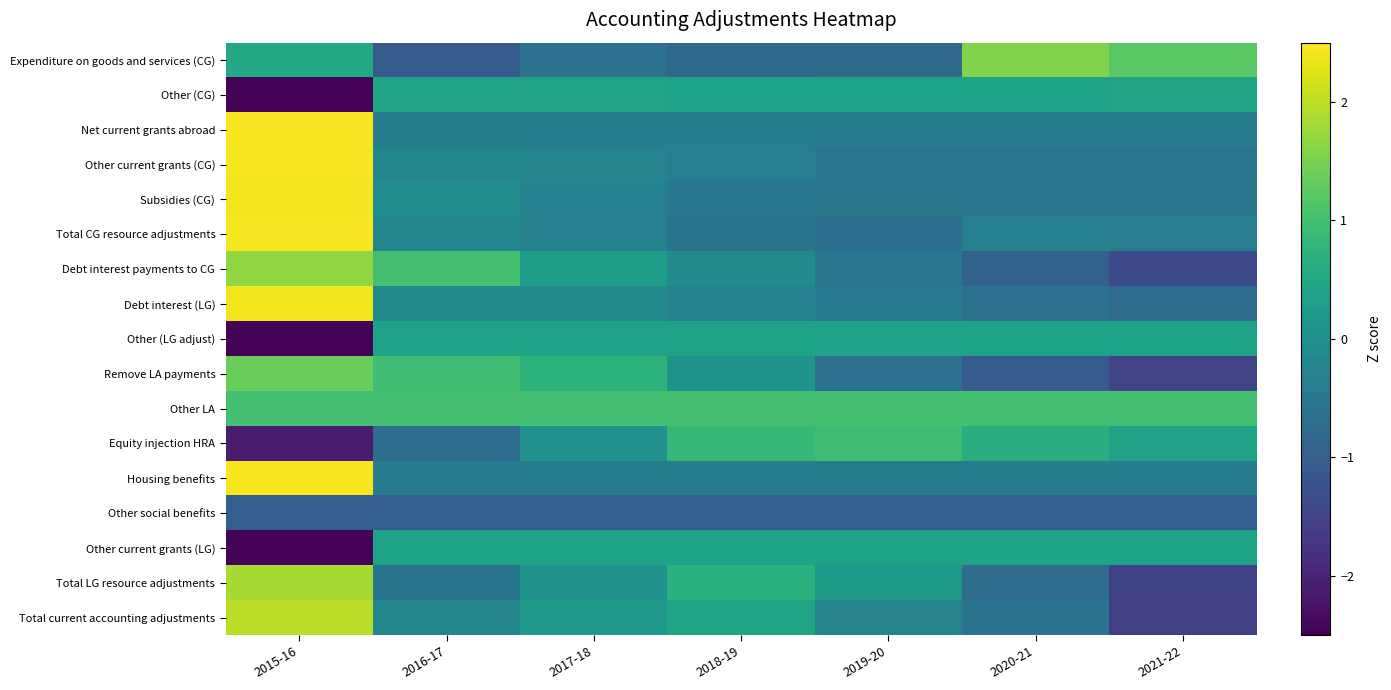

What is the total value across all series at 2015-16?

12.5